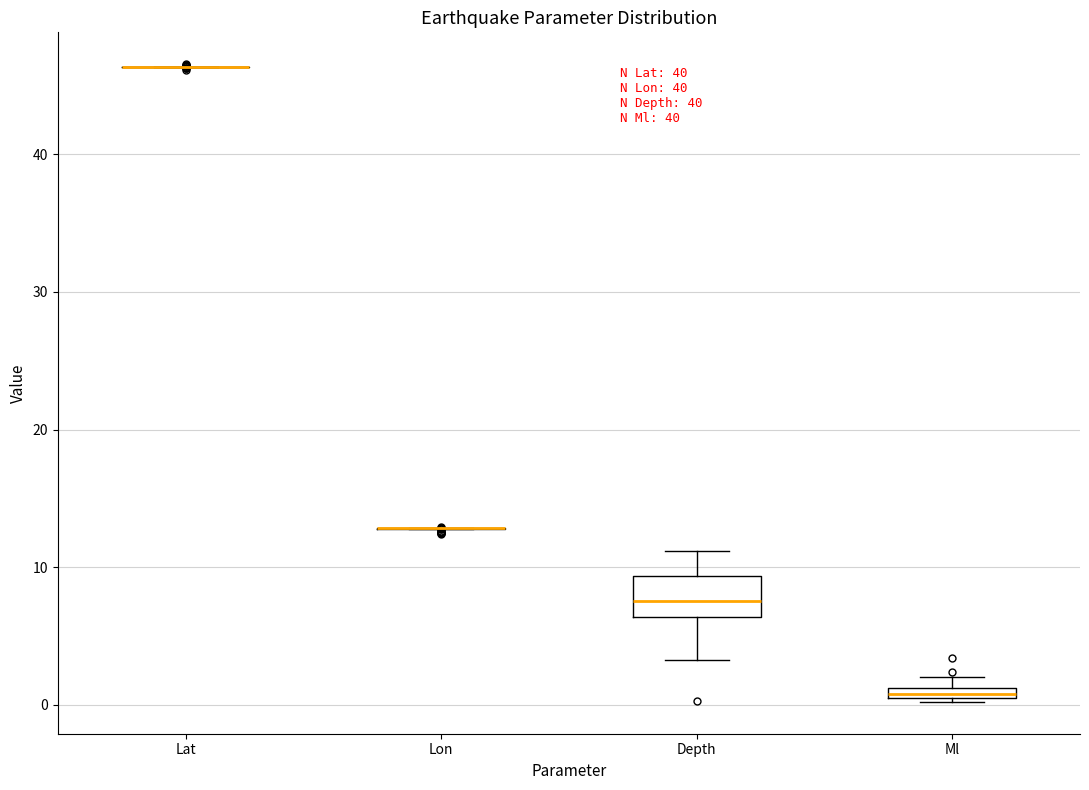

Which box is the tallest, from its lower edge to its upper edge?

Depth